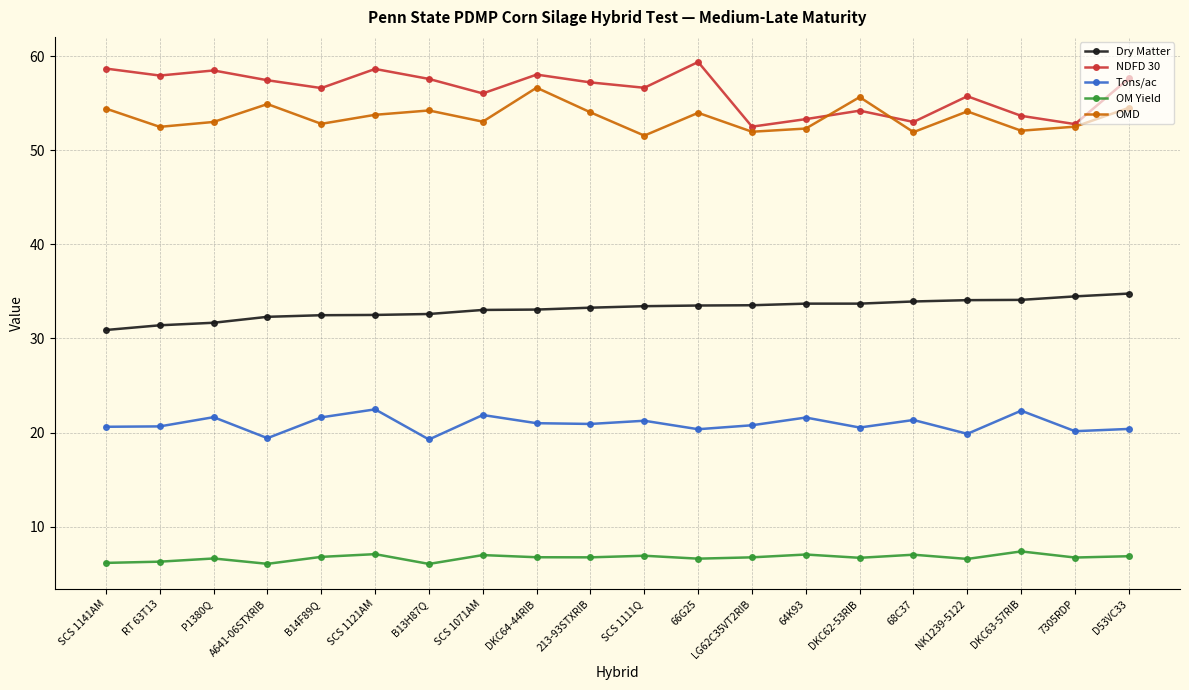

True or false: Dry Matter and OM Yield intersect in this chart.

False